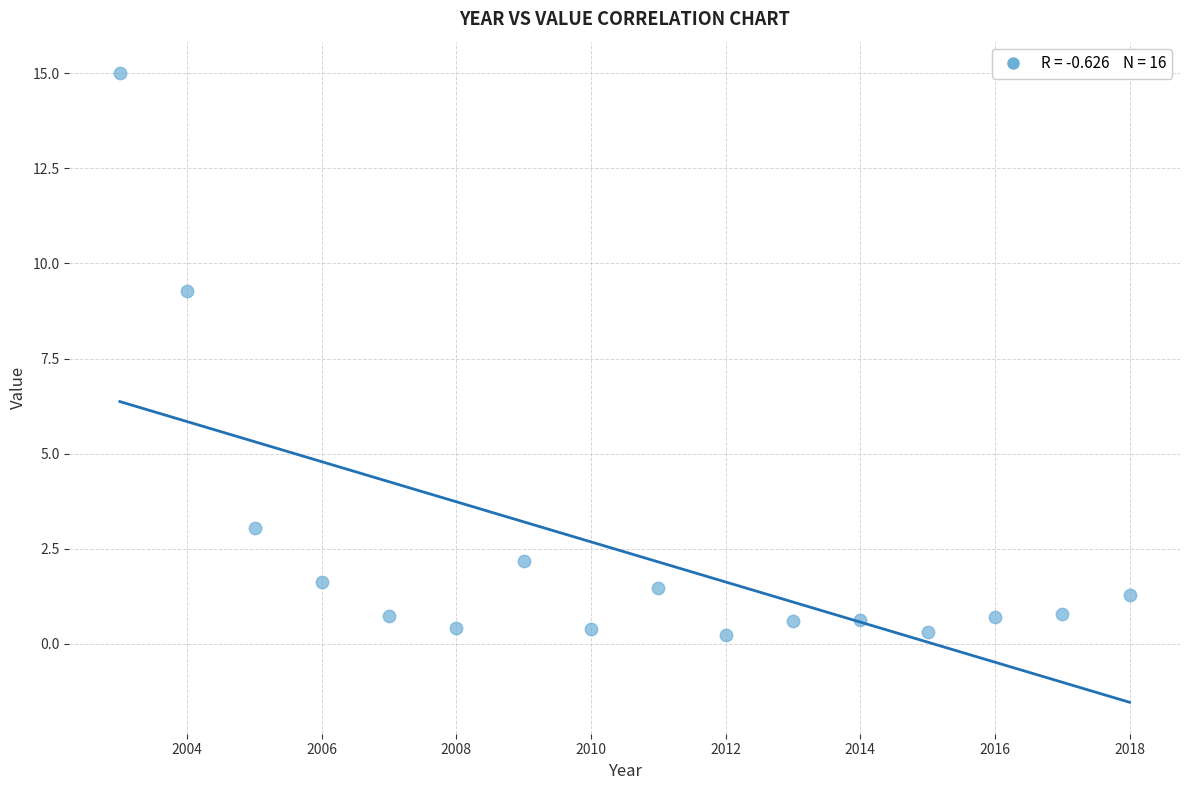

What Y value in the scatter plot is closest to 7?

9.3